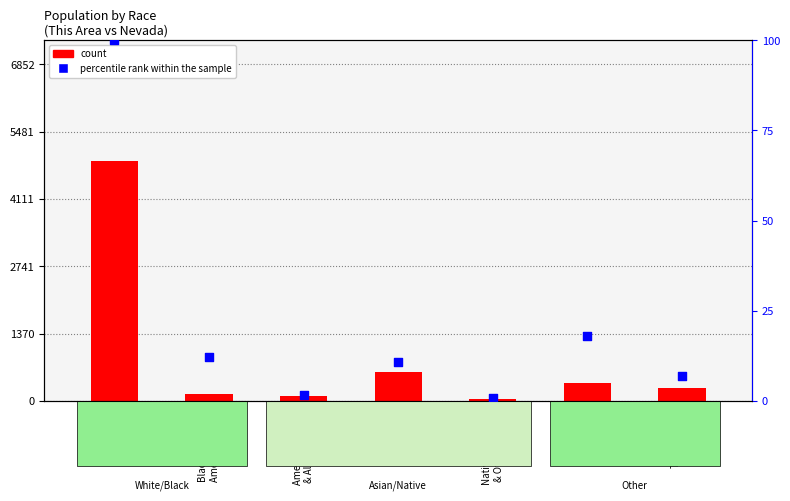

At how many categories does at least one series exceed 570?

2